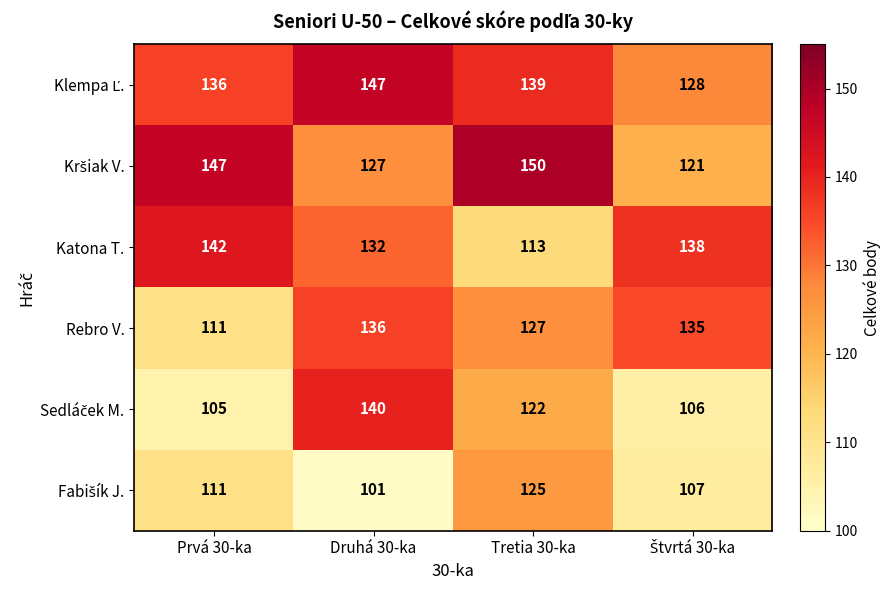

Between Prvá 30-ka and Tretia 30-ka, which series saw the biggest shift?

Katona T.